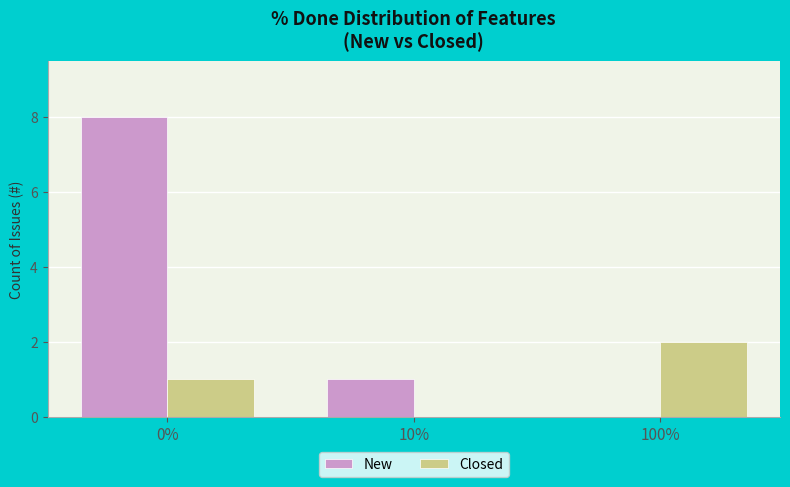

How many New values are between 0 and 8?

3